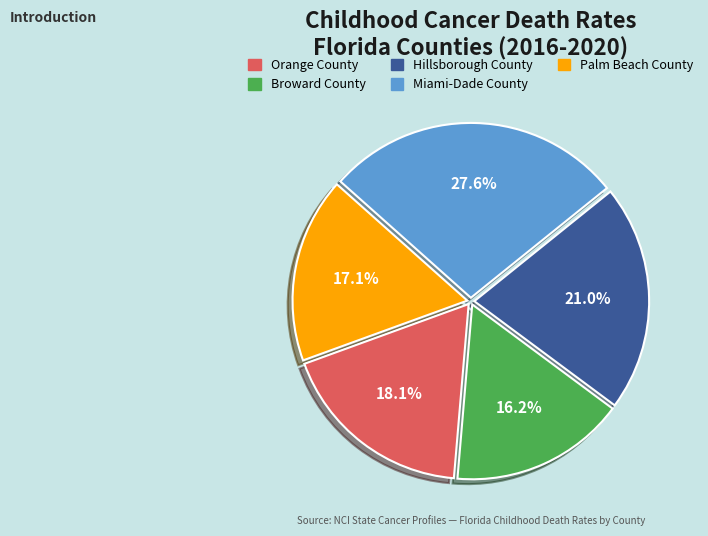

To the nearest percent, what portion does Broward County represent?

16%